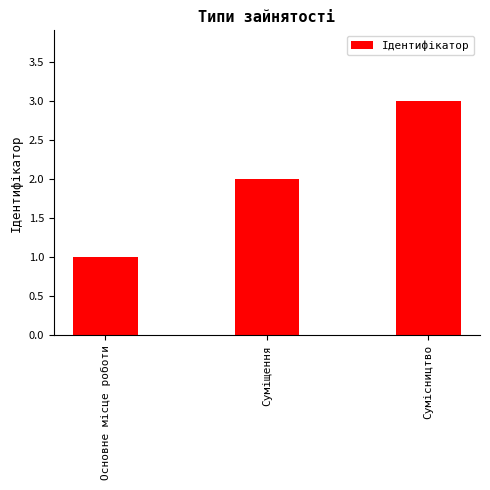

Are the bars grouped side by side (vs. stacked)?

No